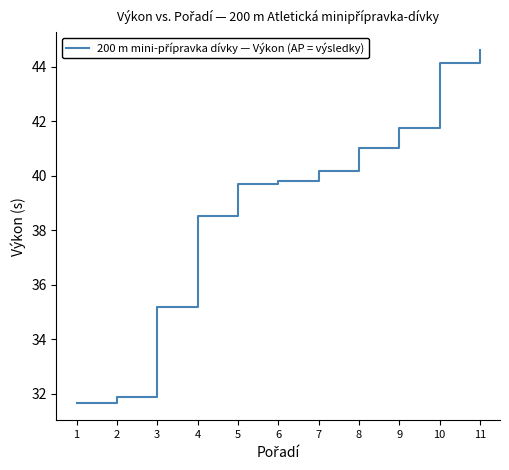

At which category does the chart reach its minimum across all series?

1